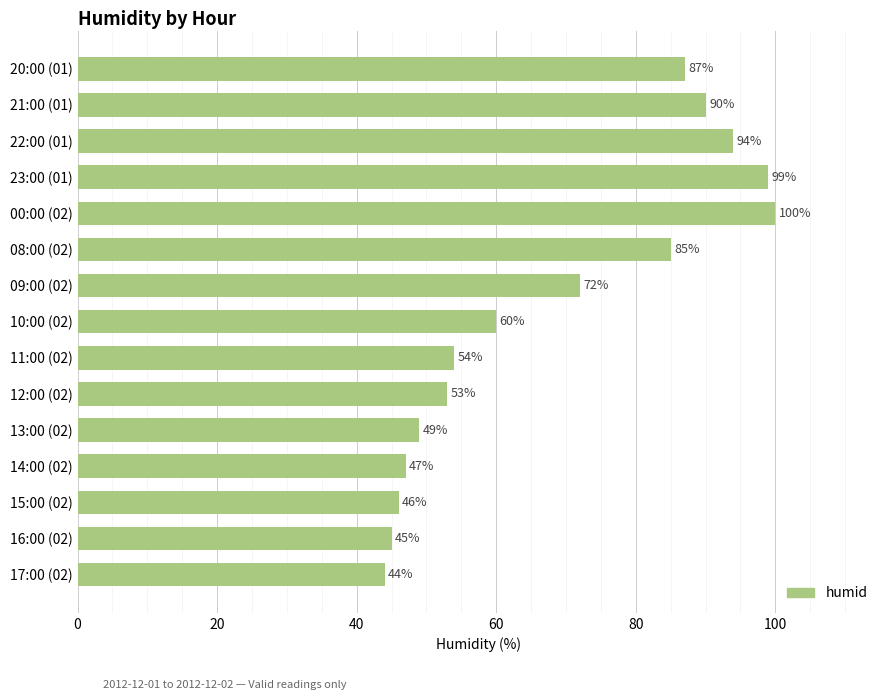

Which label corresponds to the largest value in the chart?

00:00 (02)